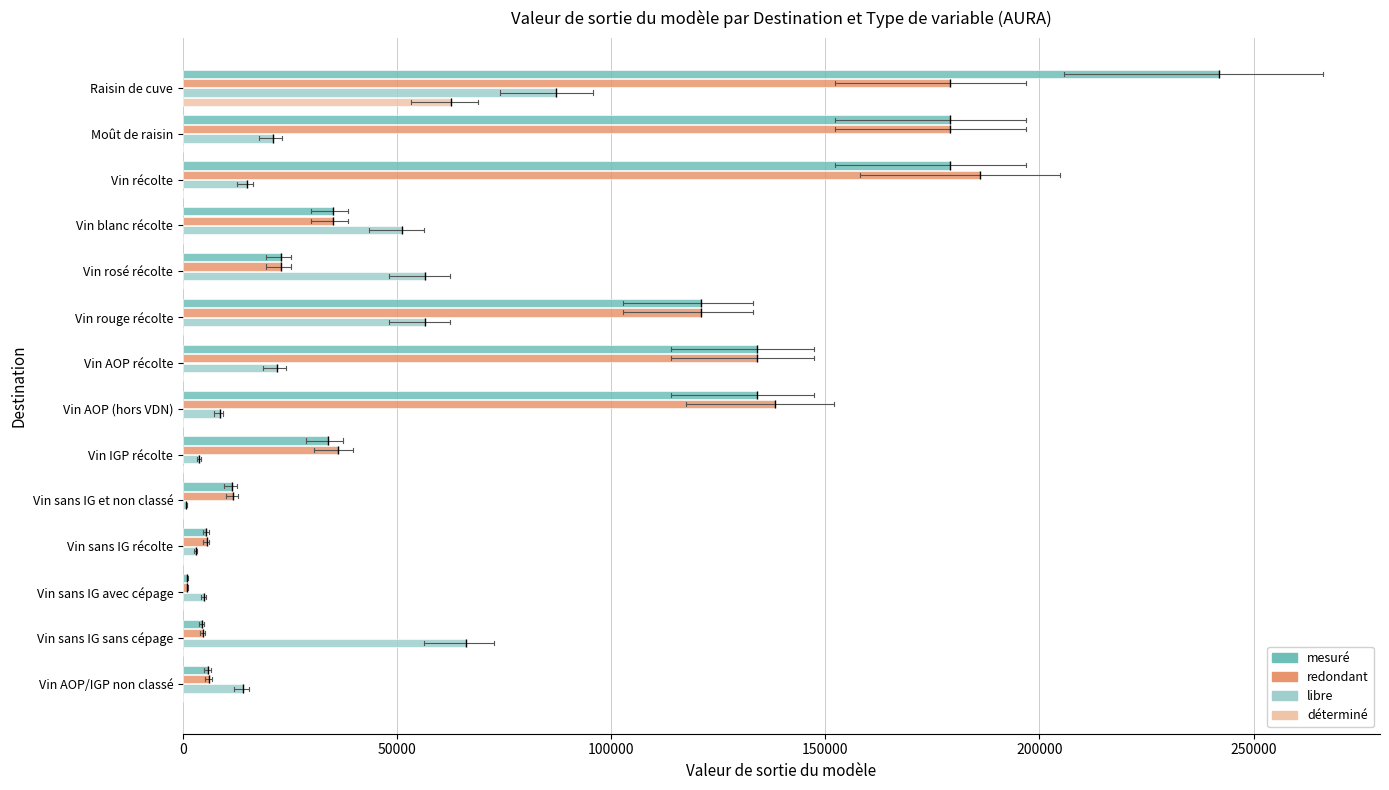

Between Vin AOP (hors VDN) and Vin sans IG et non classé, which series saw the biggest shift?

redondant